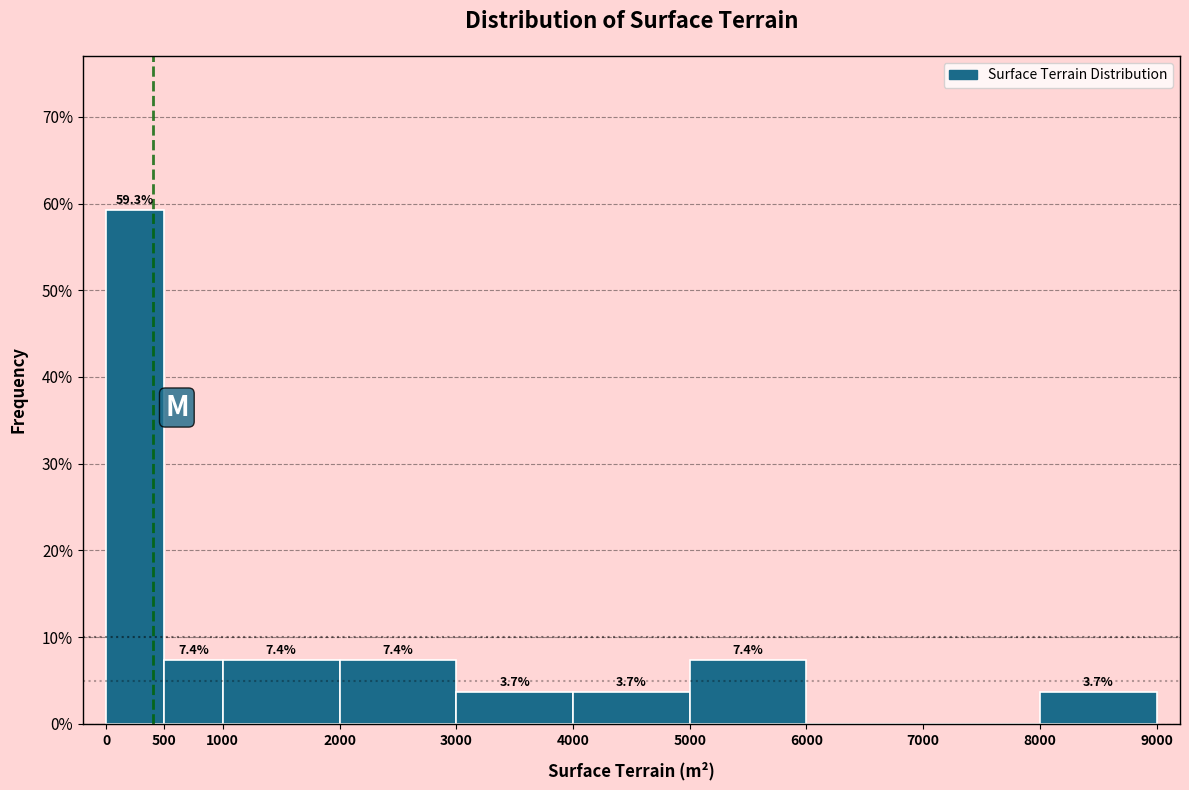

Which range on the x-axis has the tallest bar?

0 to 500